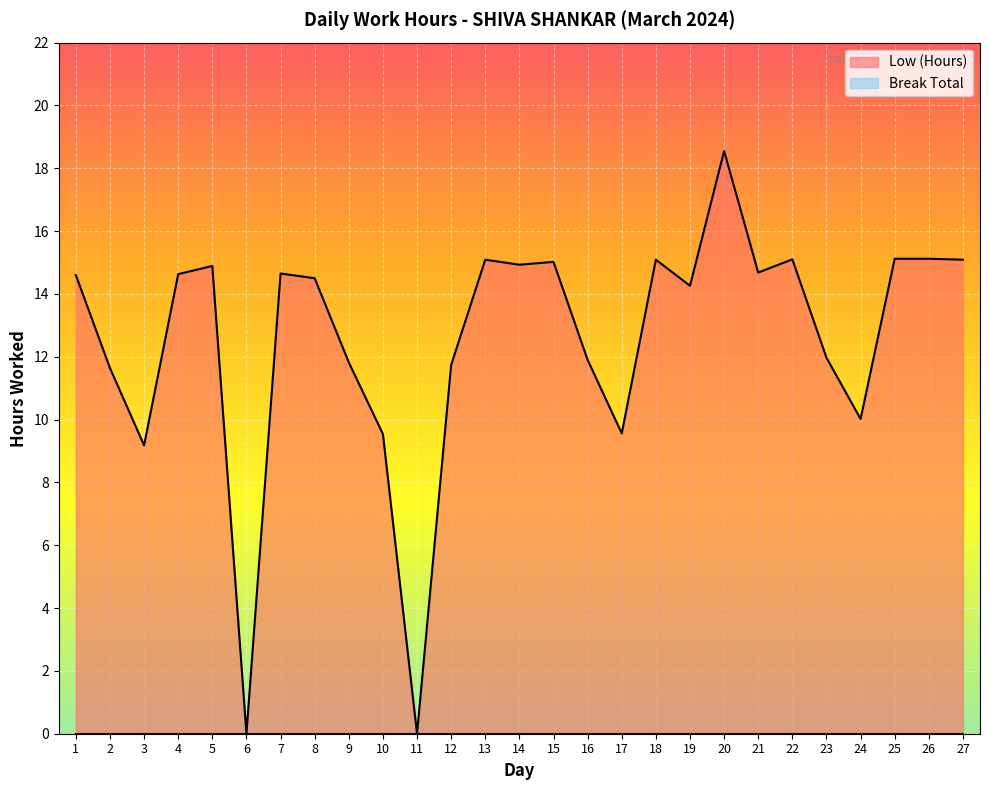

Does the chart display data point markers on the line(s)?

No